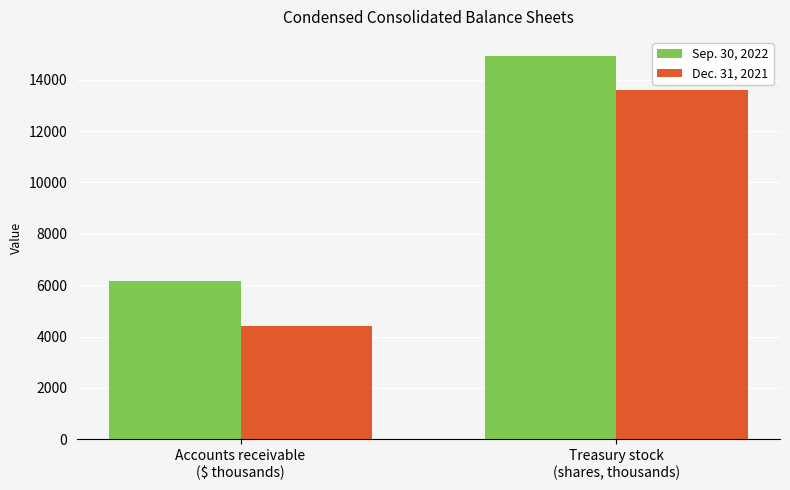

Which category has the highest value across all series?

Treasury stock
(shares, thousands)